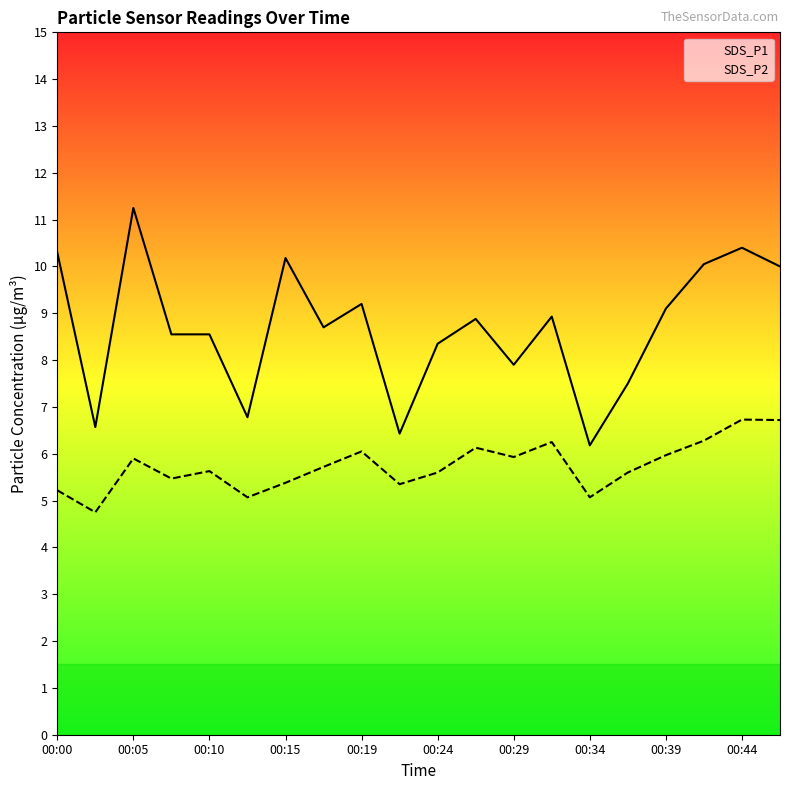

Which series has the largest total across all categories?

SDS_P1